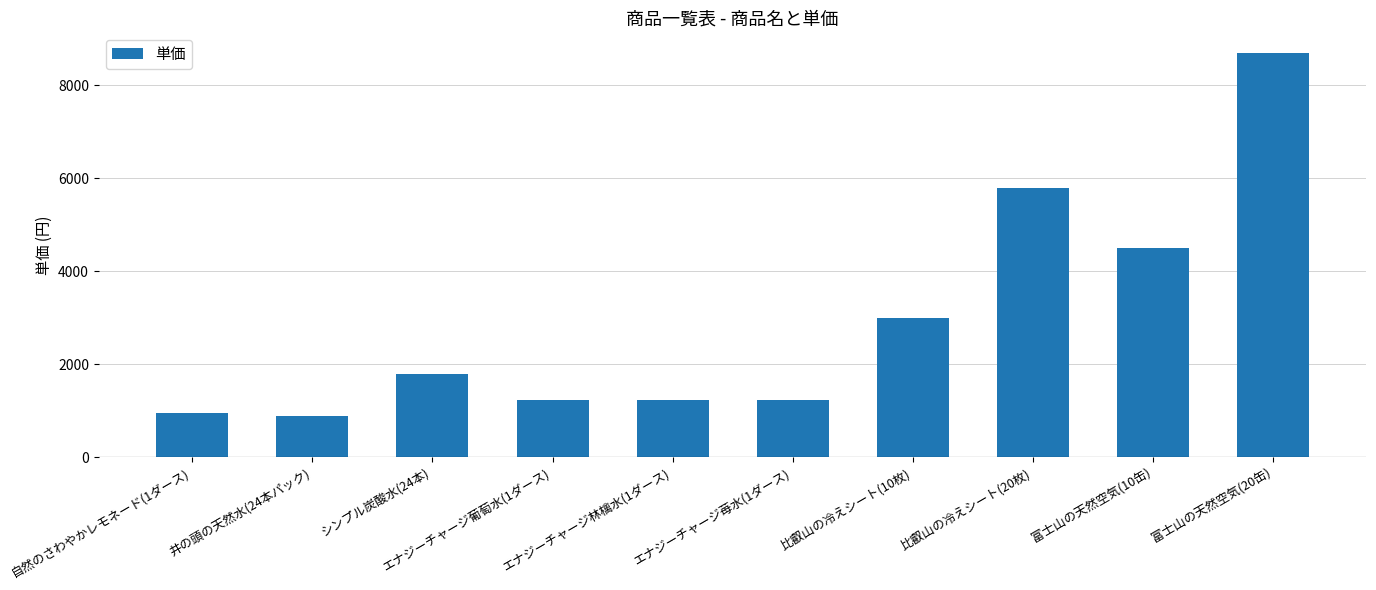

What is the minimum value shown in the chart?

880